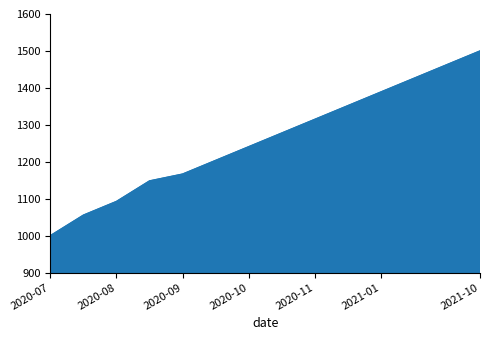

What is the smallest value displayed?

1000.0